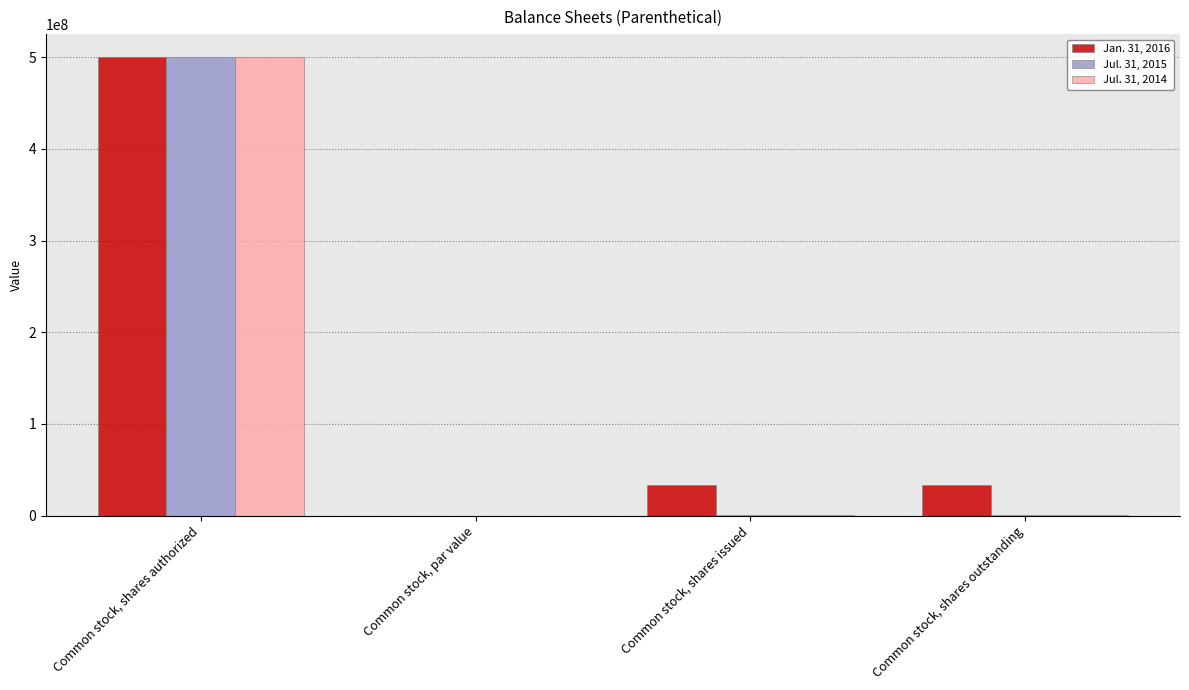

What is the highest value of the Jan. 31, 2016 series?

500000000.0